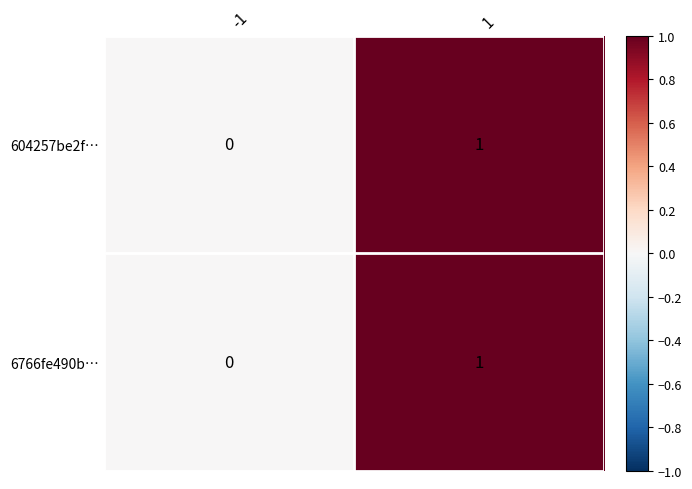

The 604257be2f… series shows 1 at -1. True or false?

False